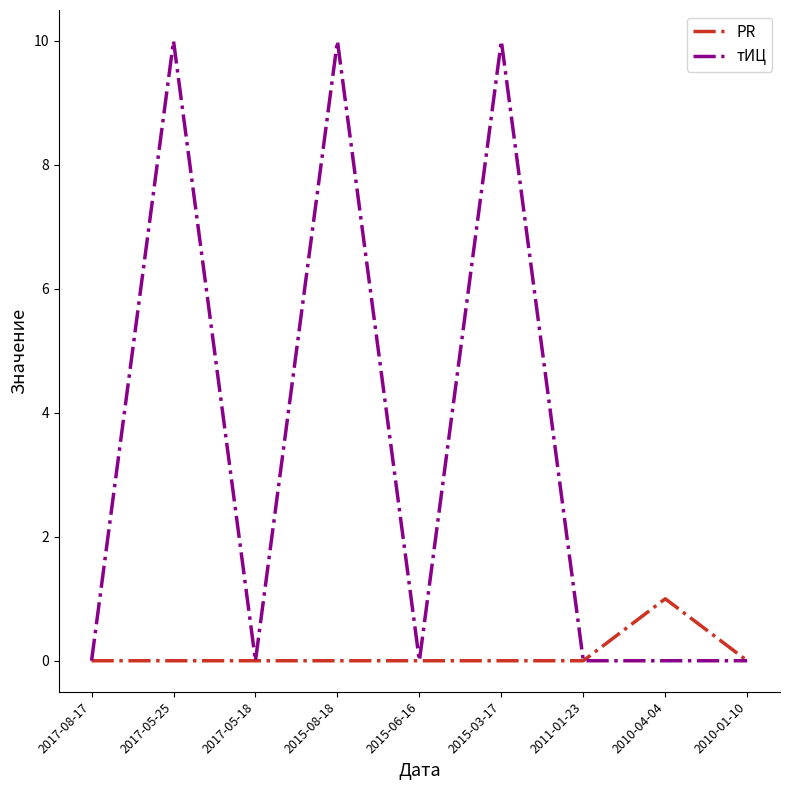

In PR, how many points are higher than both neighbors (excluding endpoints)?

1